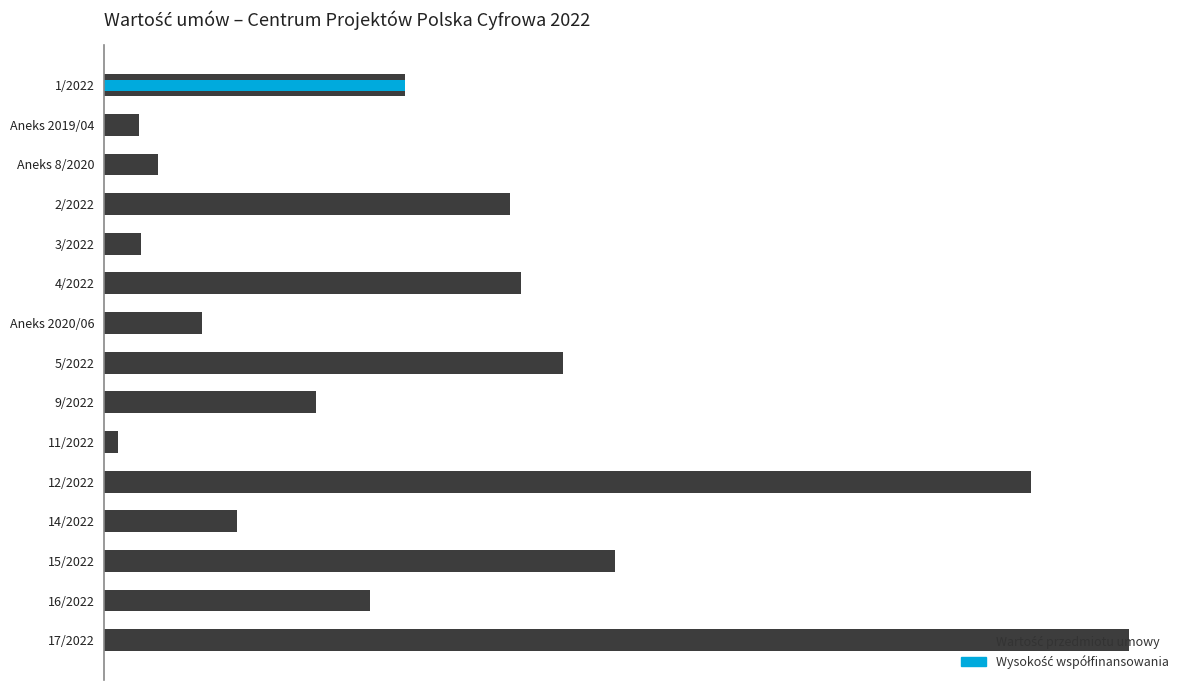

How many bars are there in total?

30